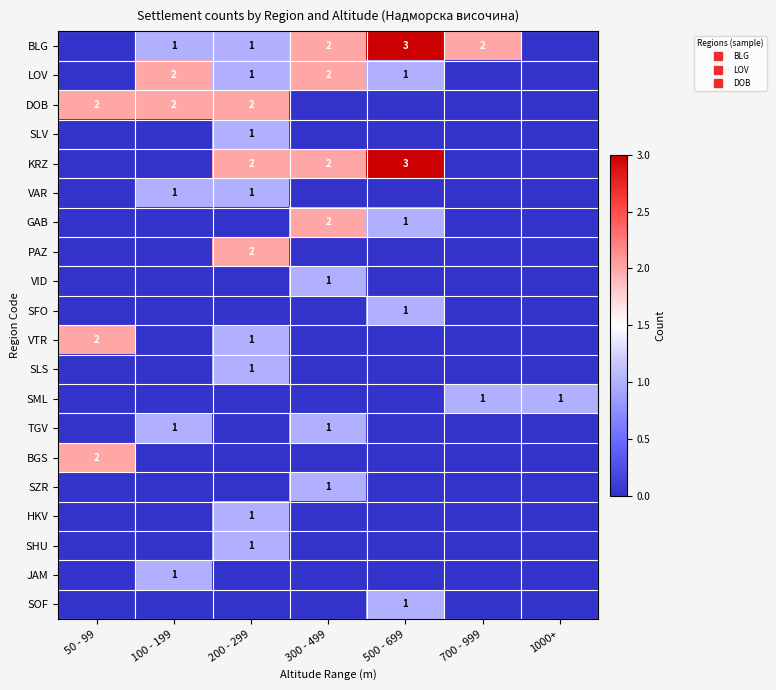

Count the VTR values in the range 0 to 1.

6